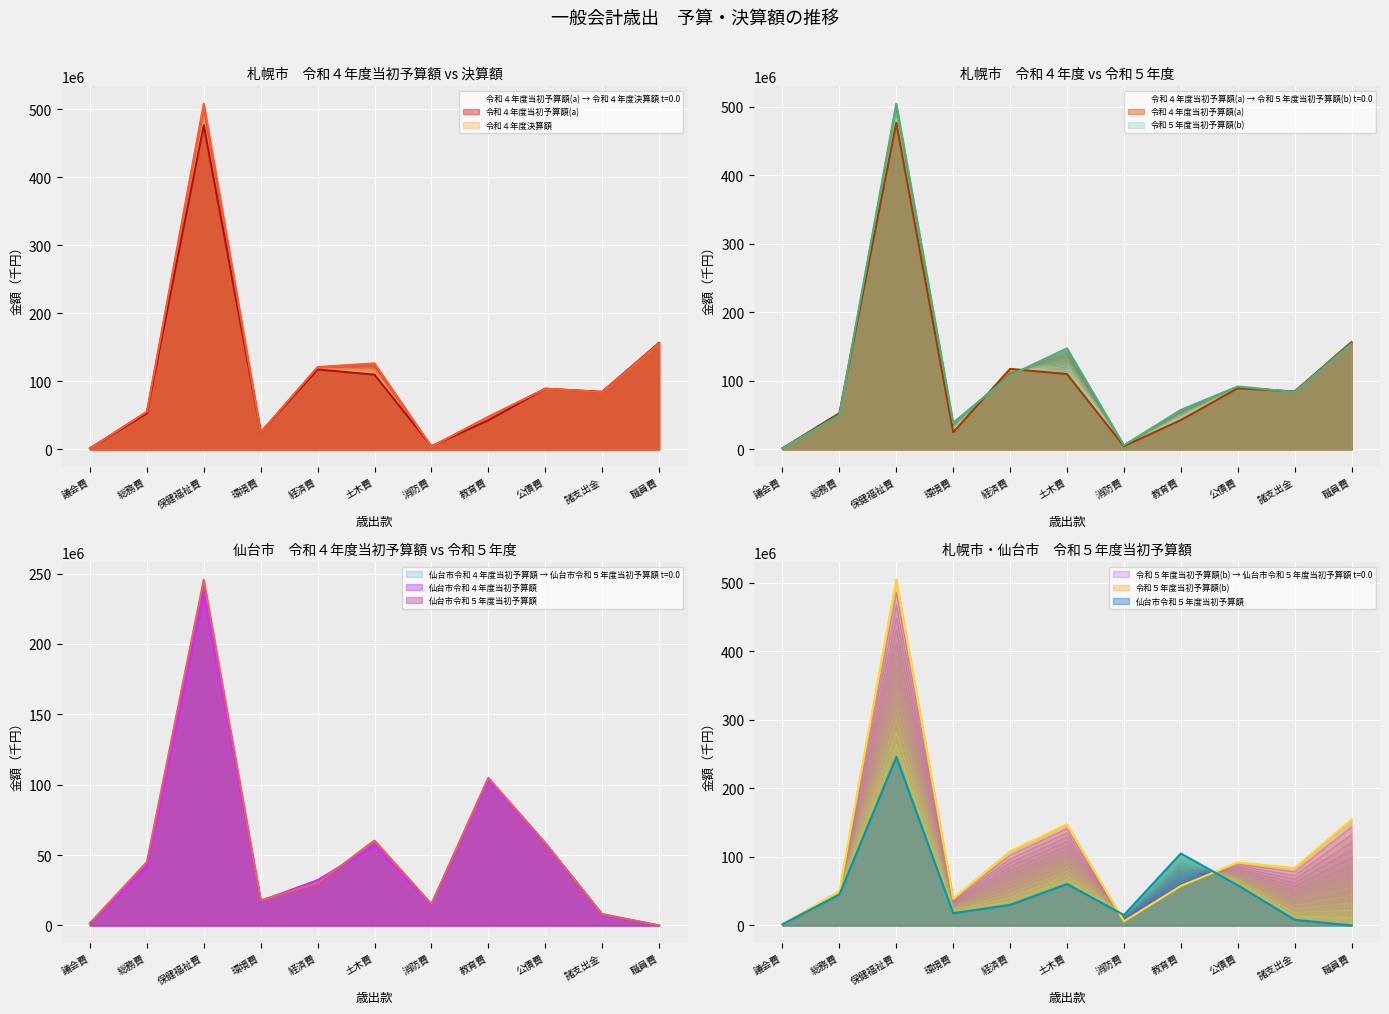

How many distinct data groups are displayed?

5